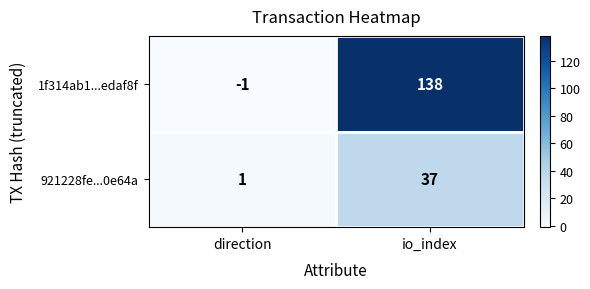

What is the sum of all 921228fe...0e64a values?

38